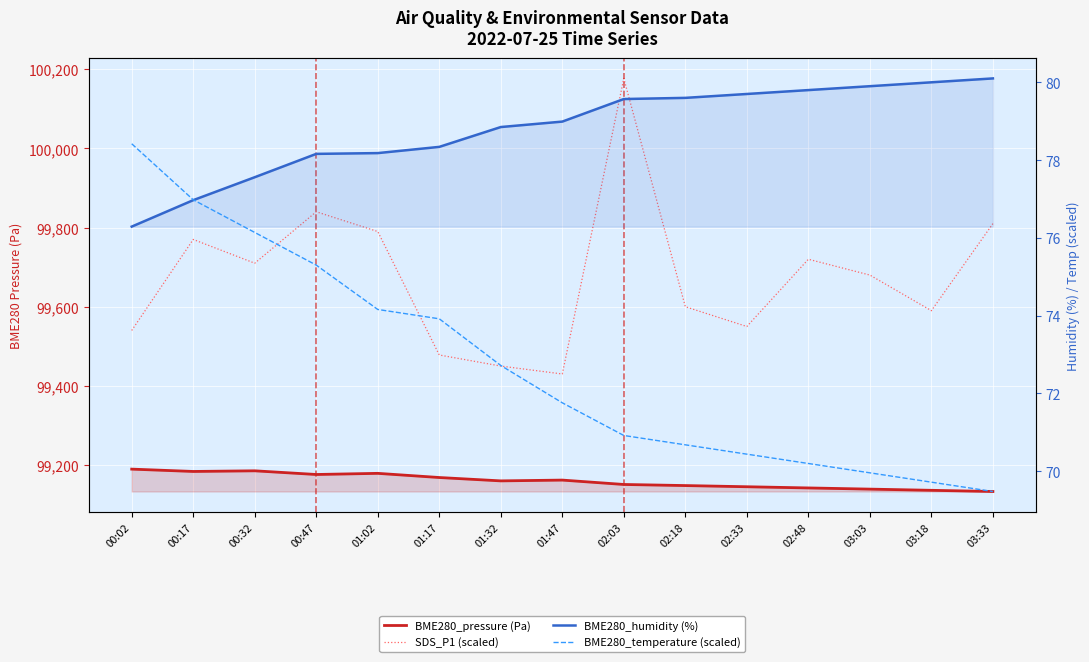

True or false: BME280_pressure (Pa) and BME280_humidity (%) cross at least once.

False